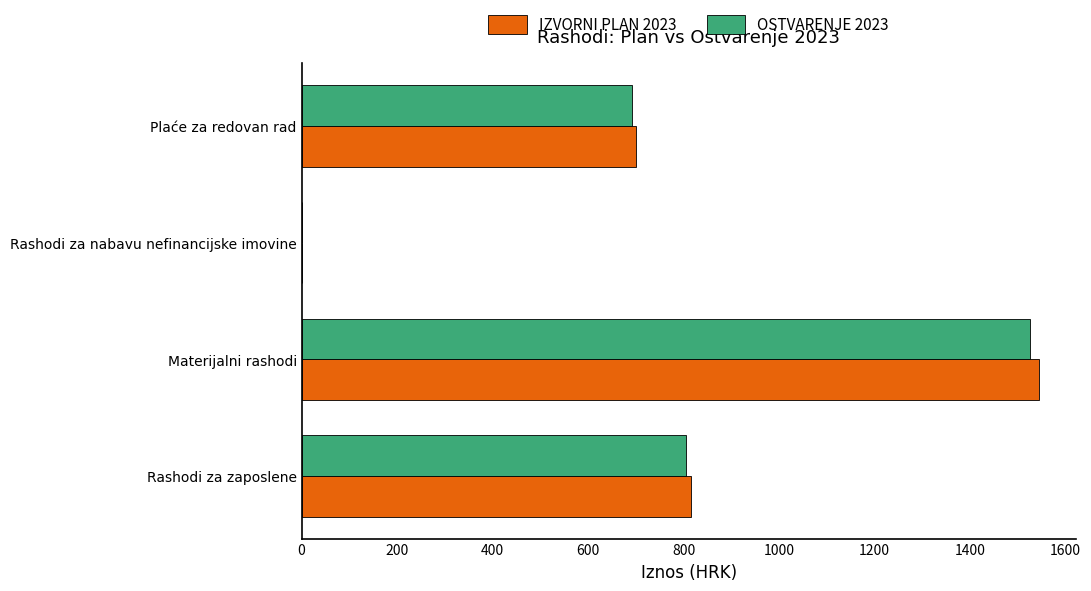

What is the sum of all IZVORNI PLAN 2023 values?

3060.0